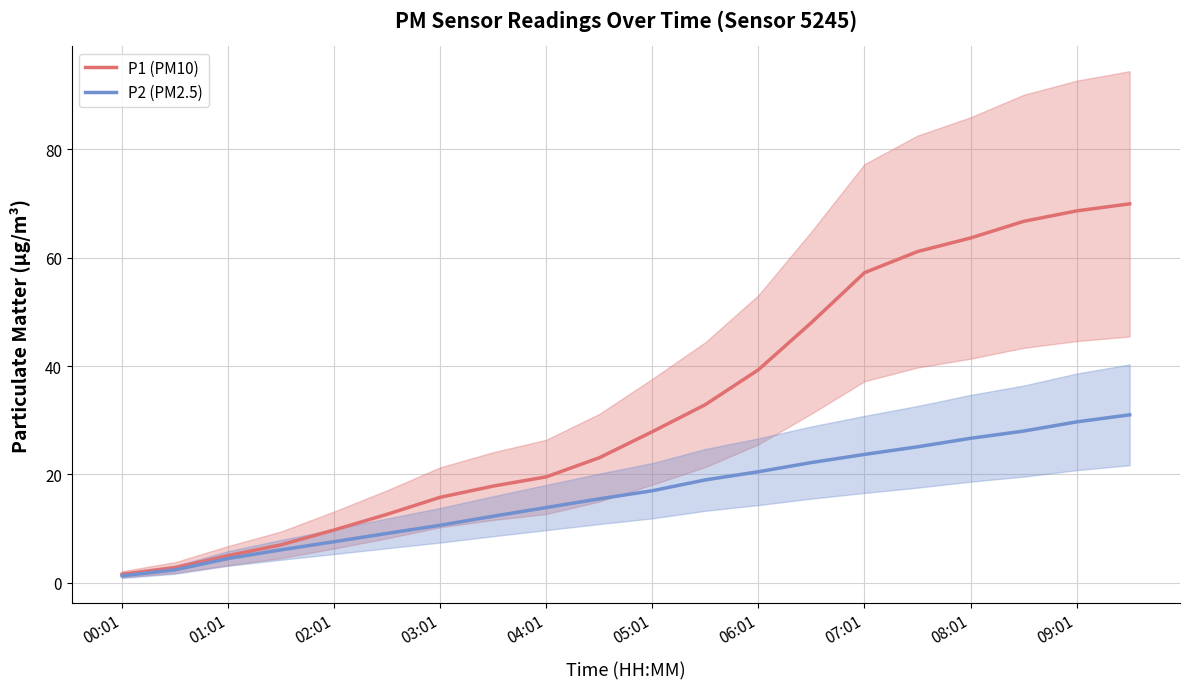

What is the maximum value shown in the chart?

69.9